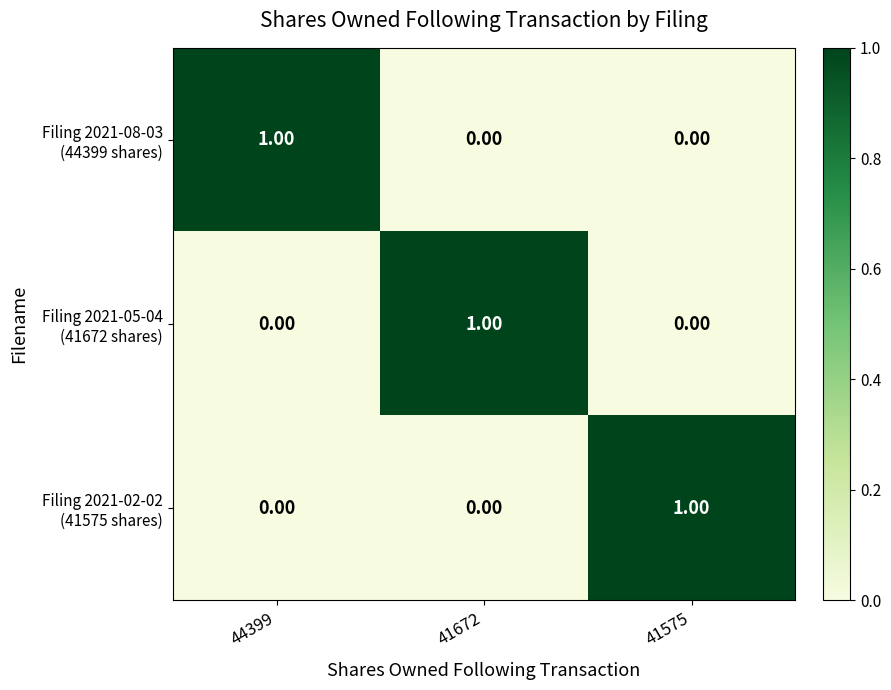

At how many categories does at least one series exceed 0?

3